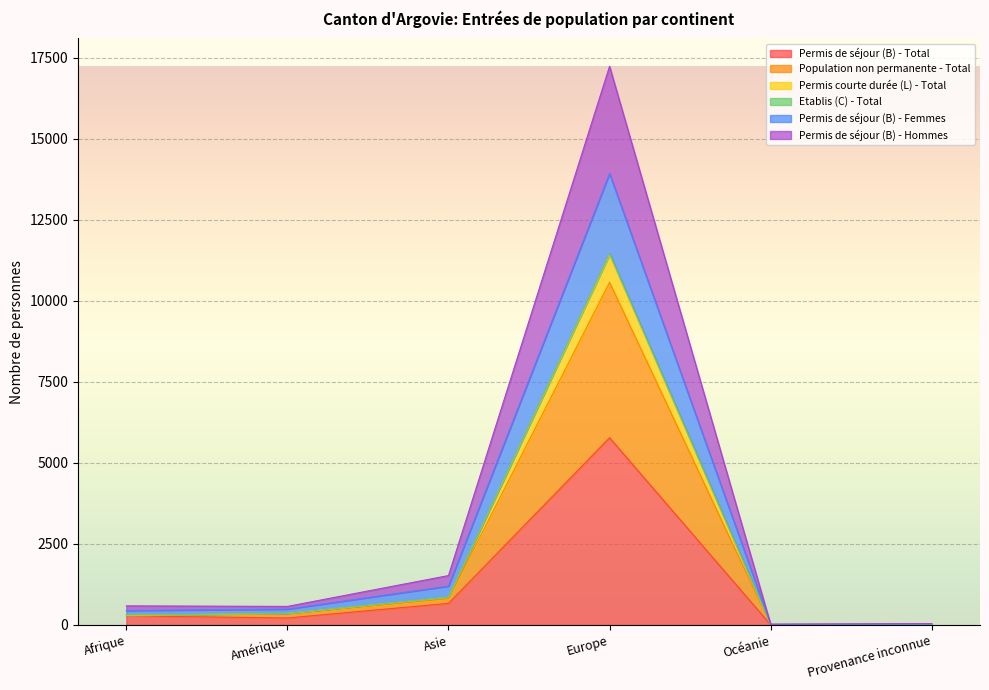

Where is the first local minimum for Permis courte durée (L) - Total?

Océanie